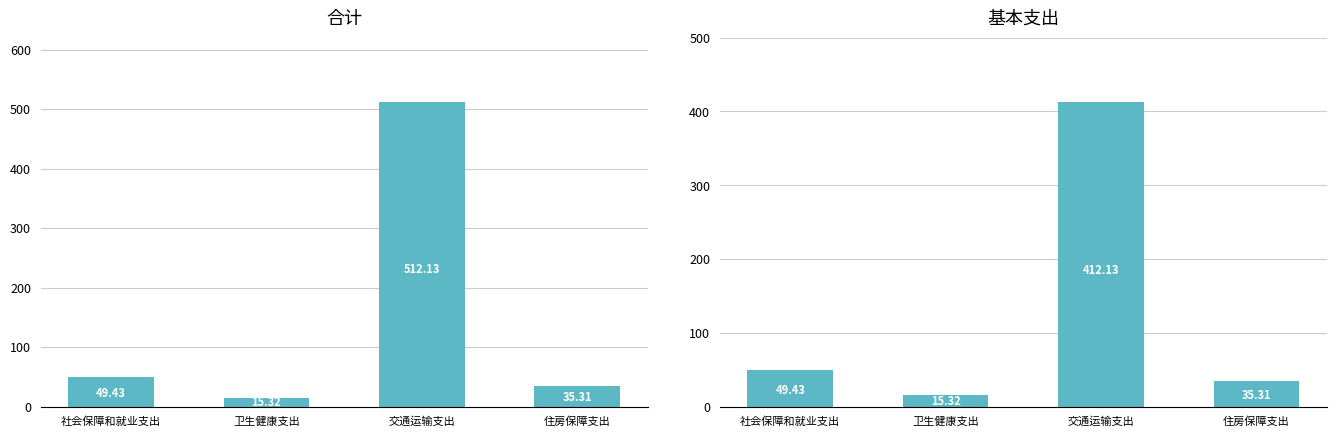

What are all the series names shown in the legend?

合计, 基本支出